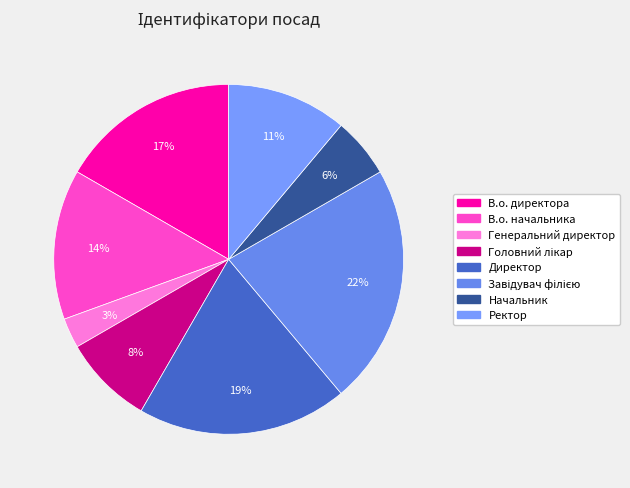

Does Ректор represent more than half of the total?

No